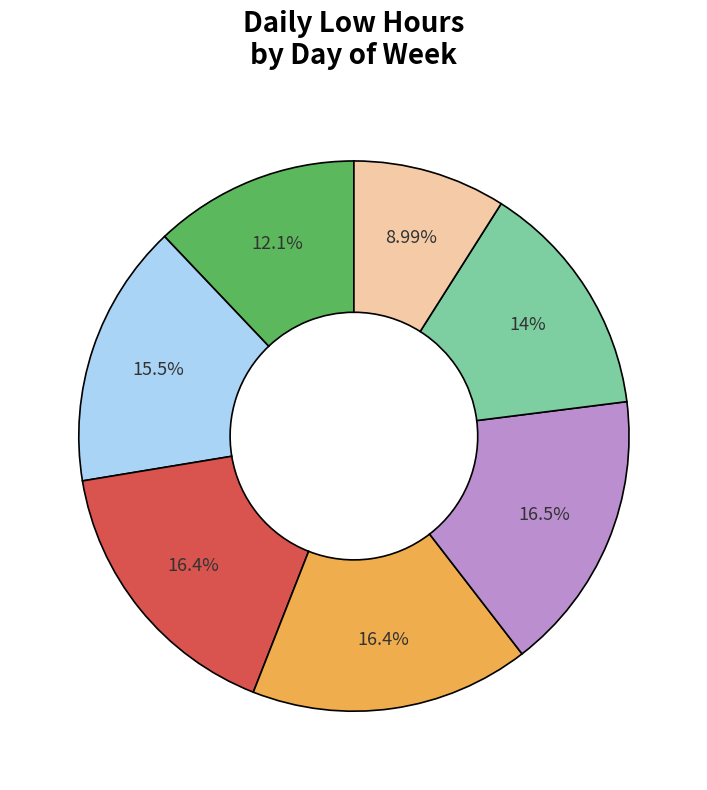

Is there a majority slice in this chart?

No